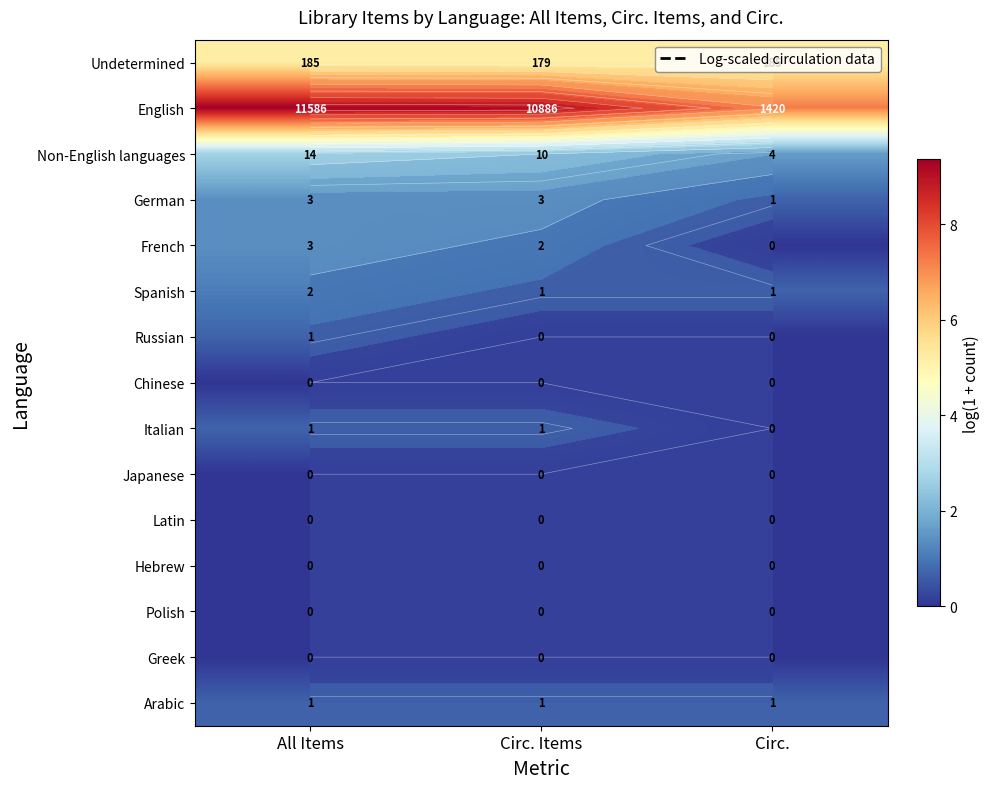

List the labels in order of Arabic value, largest first.

All Items, Circ. Items, Circ.